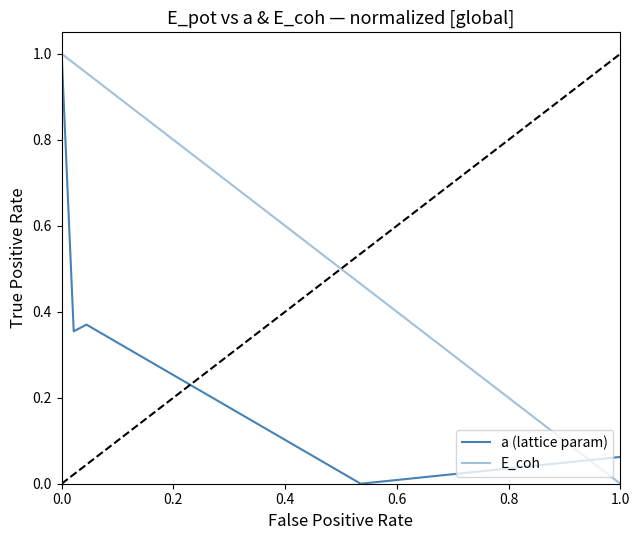

What position from the left is 11?

12